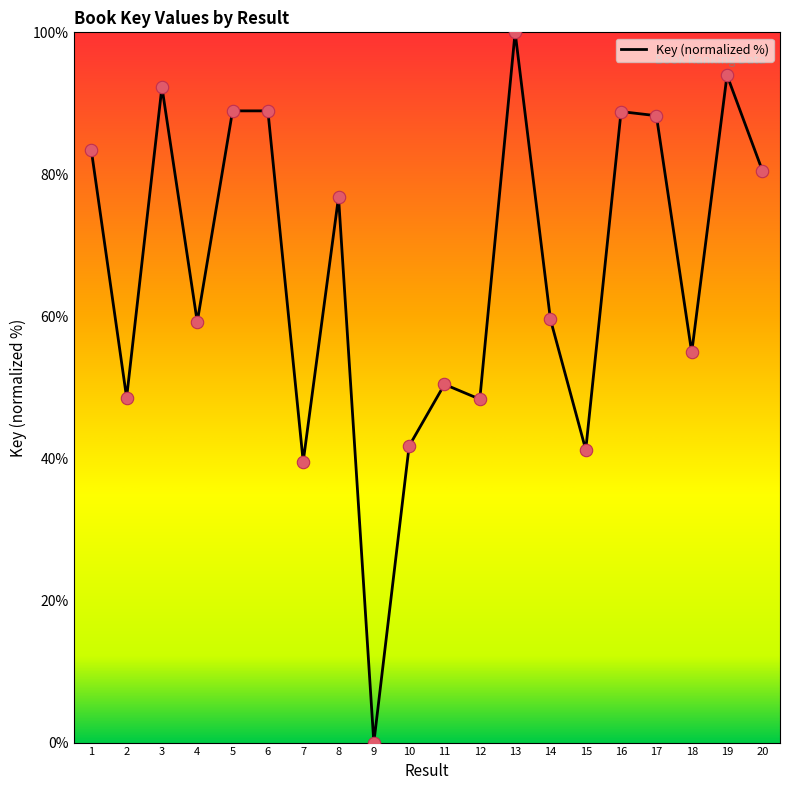

What is the change in value from 8 to 12?

-28.5